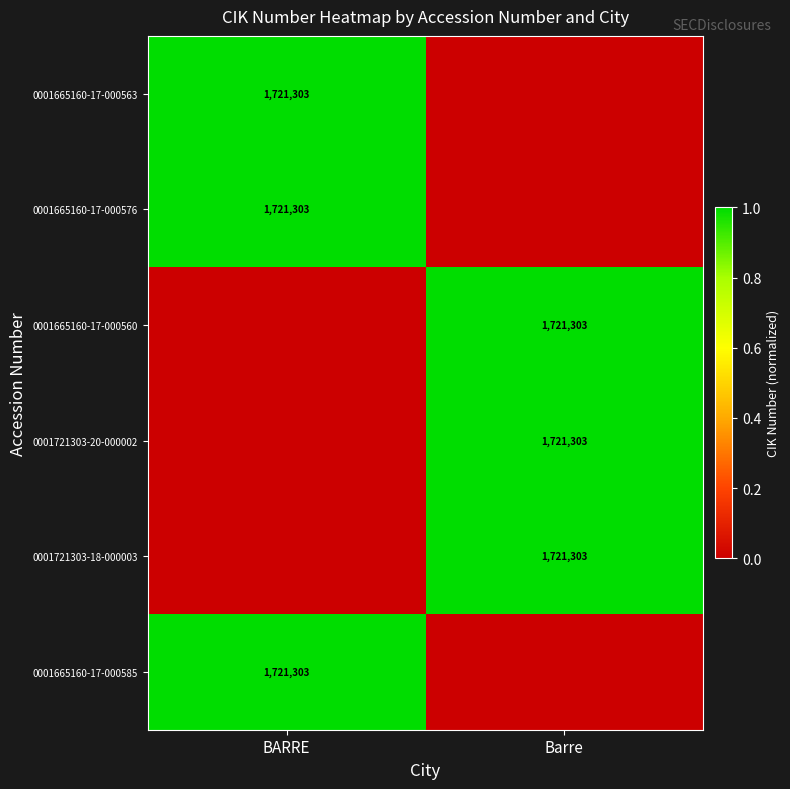

What is the total value across all series at BARRE?

3